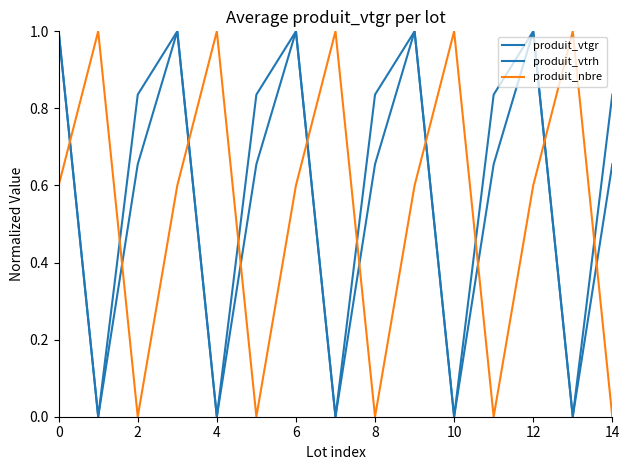

Is this an area chart (filled region under the line)?

No